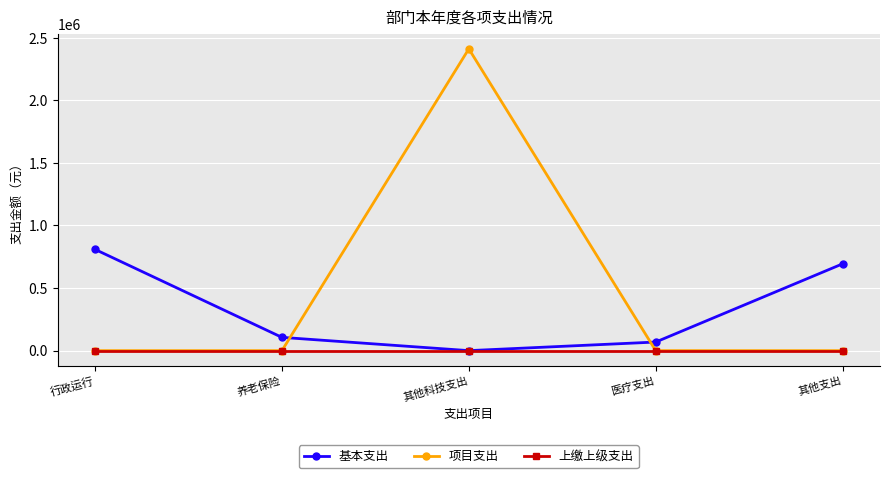

What is the sum of the 基本支出 values at 医疗支出 and 行政运行?

877711